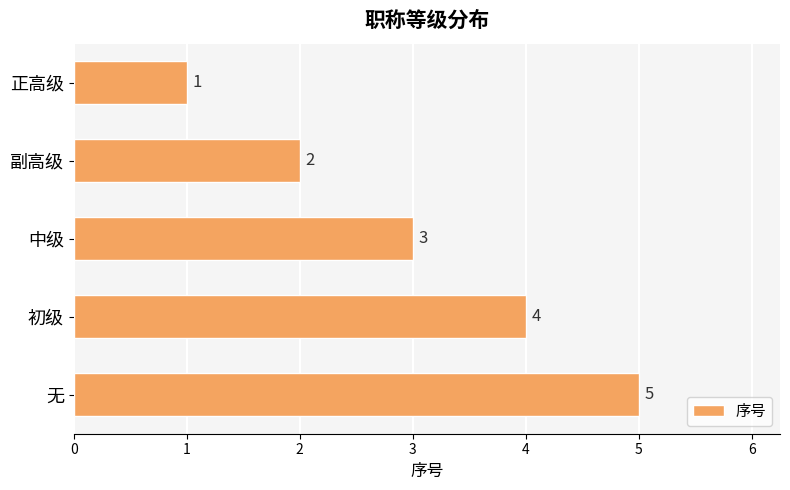

What is the minimum value shown in the chart?

1